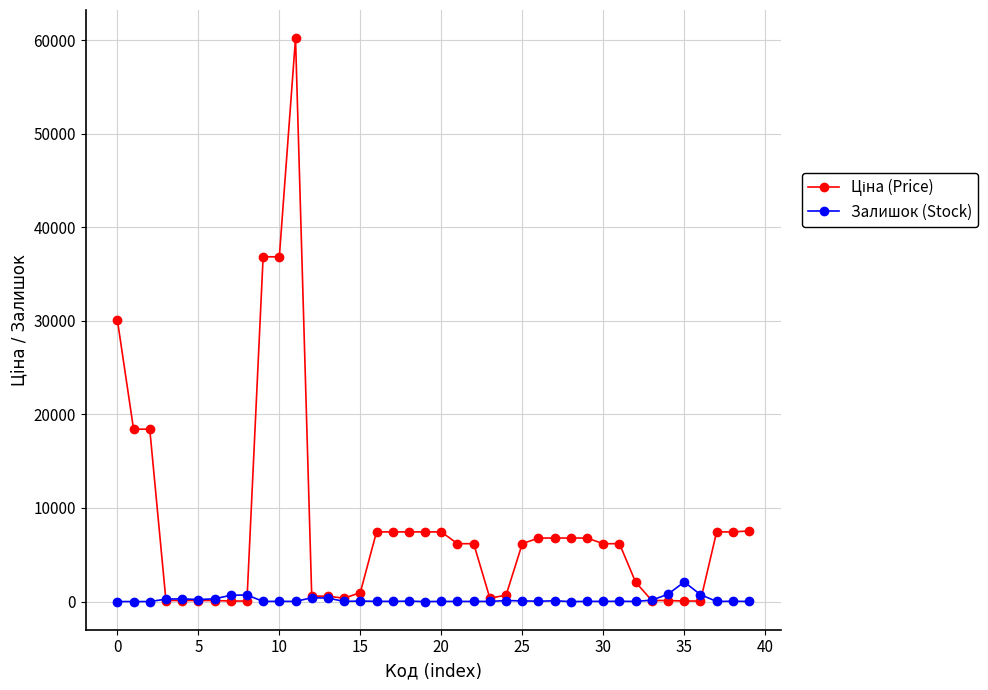

What is the greatest value displayed?

60205.6